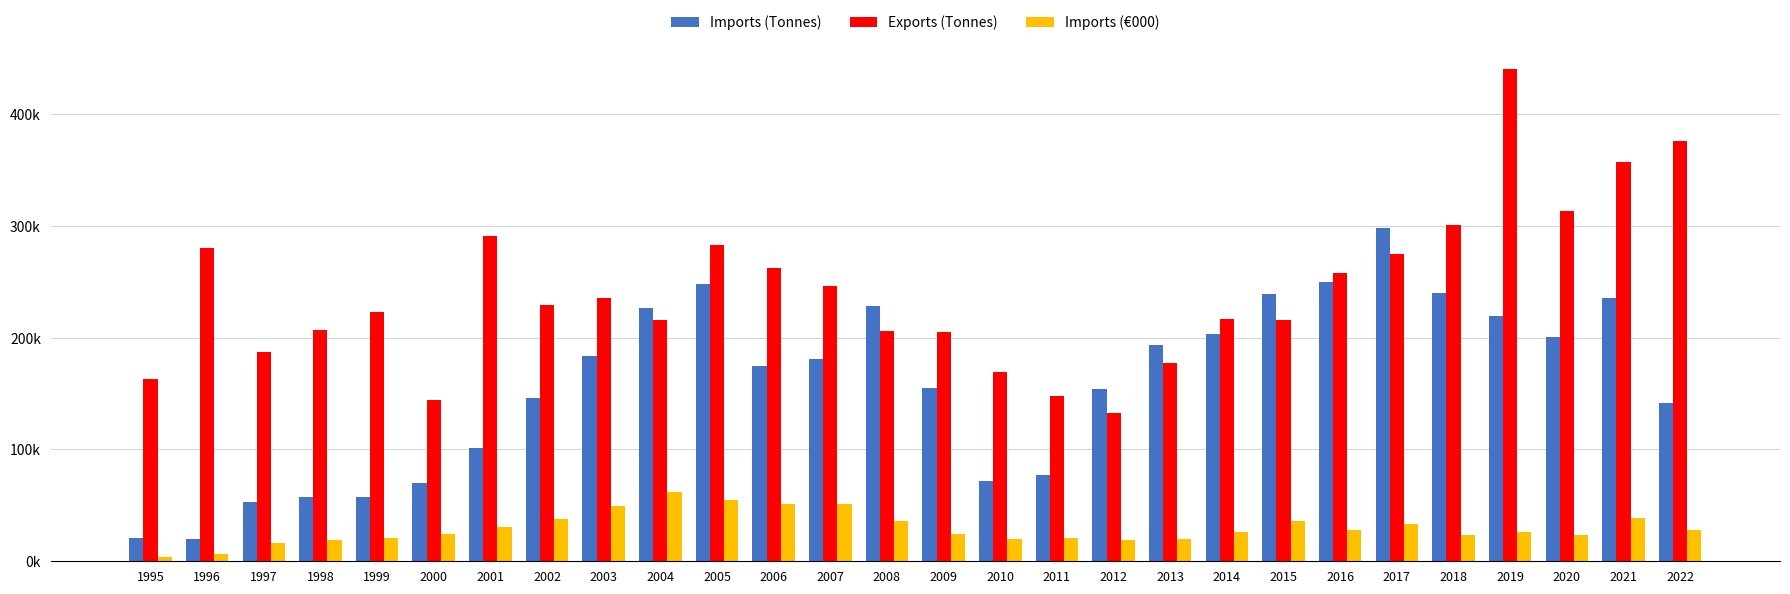

What is the difference between the second highest and second lowest values in the Exports (Tonnes) series?

232016